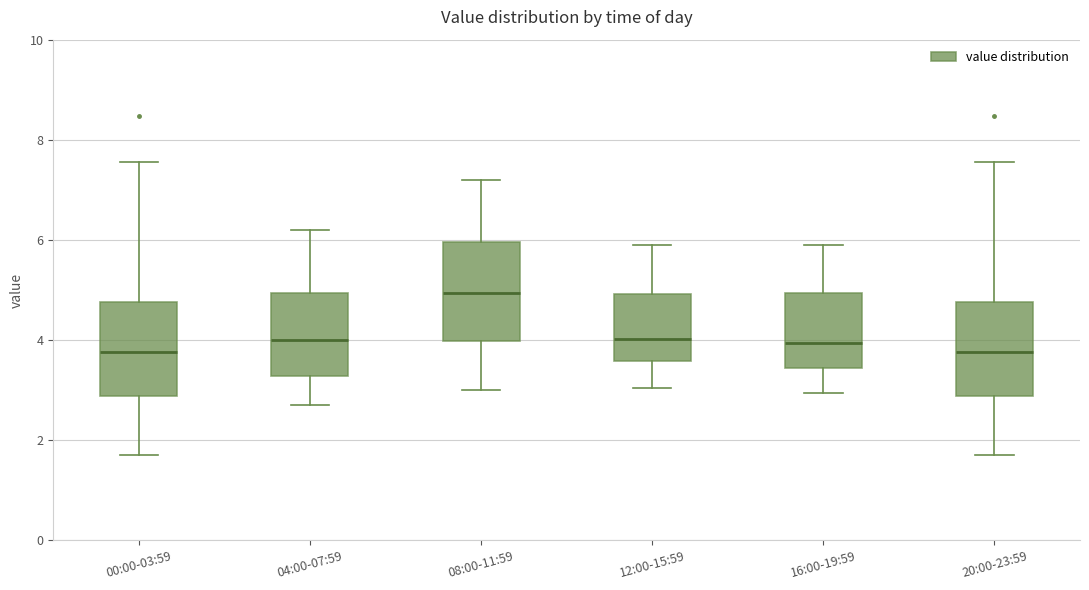

Where does the upper whisker of the box for 16:00-19:59 end on the y-axis? The values are not printed on the chart, so give them approximately, as read against the axis.

6.0